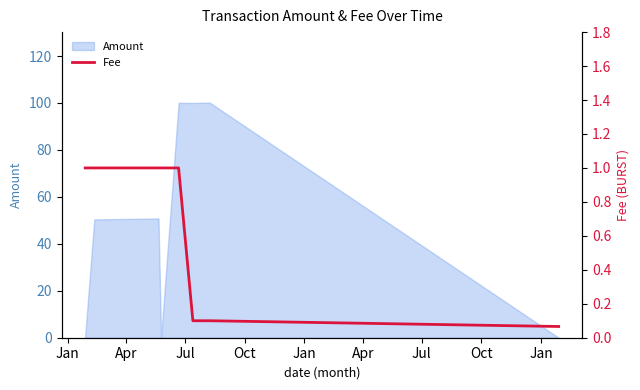

The chart shows a value of 1.0 at Apr. True or false?

True